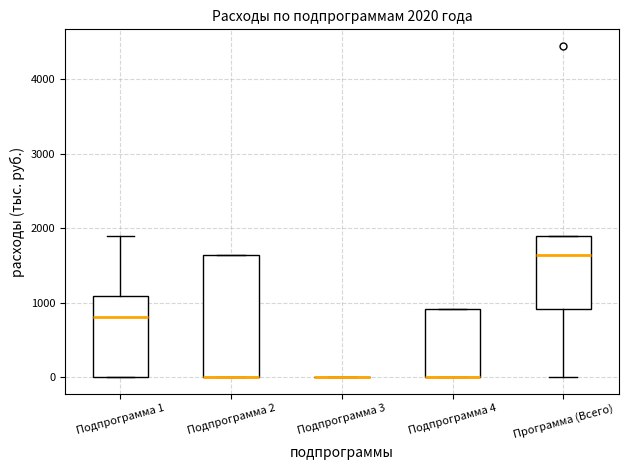

Comparing the boxes themselves (not the whiskers), which one is the tallest?

Подпрограмма 2